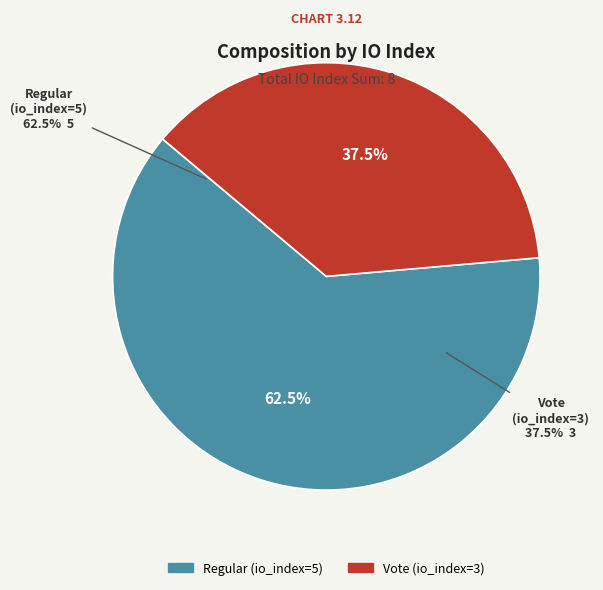

To the nearest percent, what percentage of the pie is Regular (io_index=5)?

62%